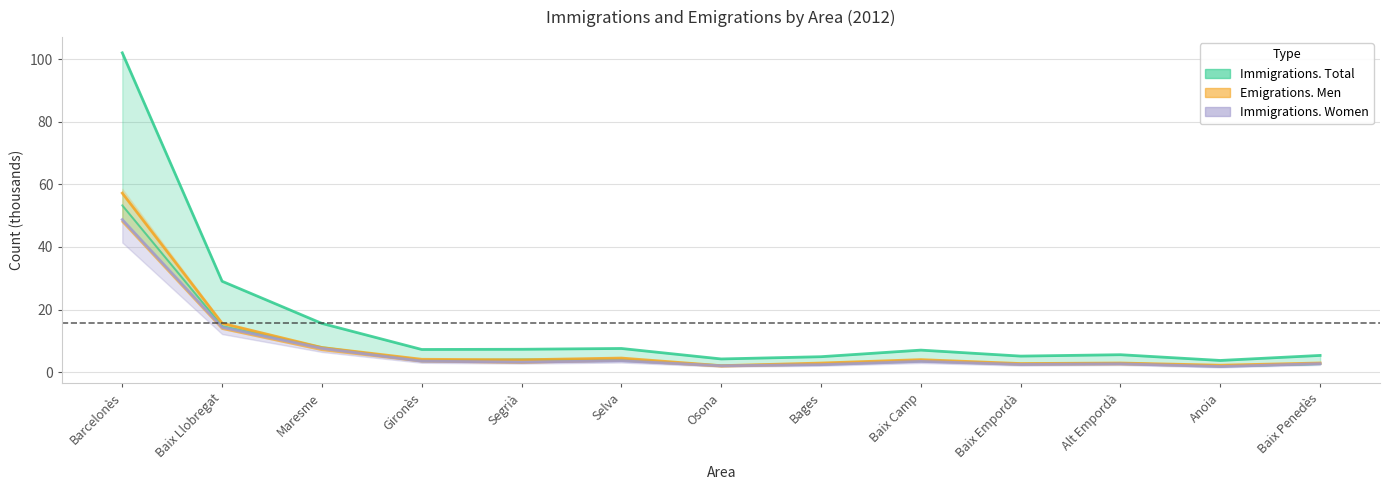

What is the label of the 6th point from the right?

Bages